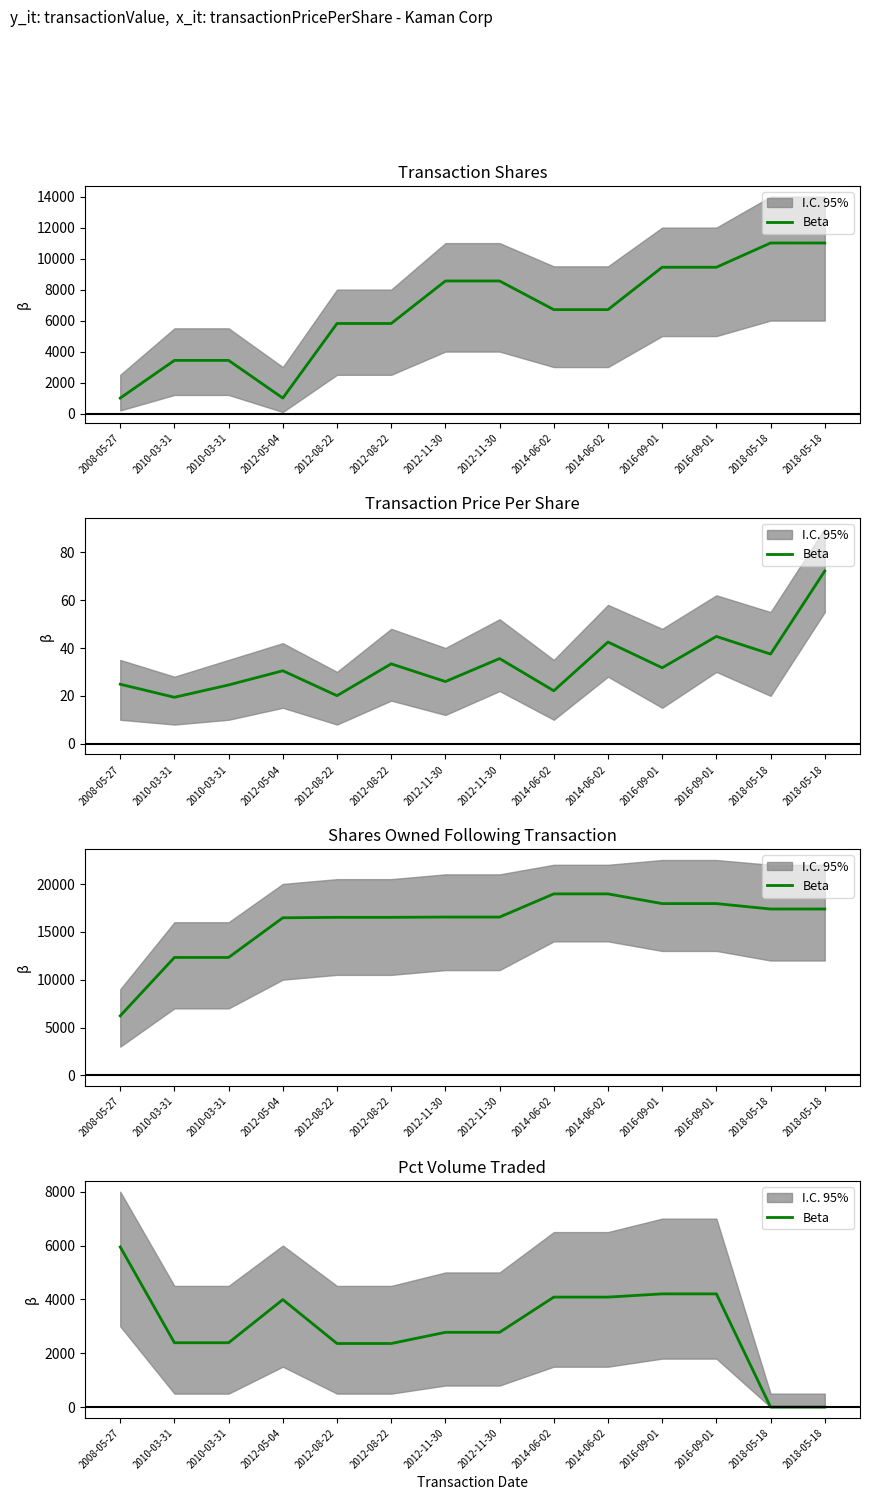

What is the value of the 1st point from the left?

5948